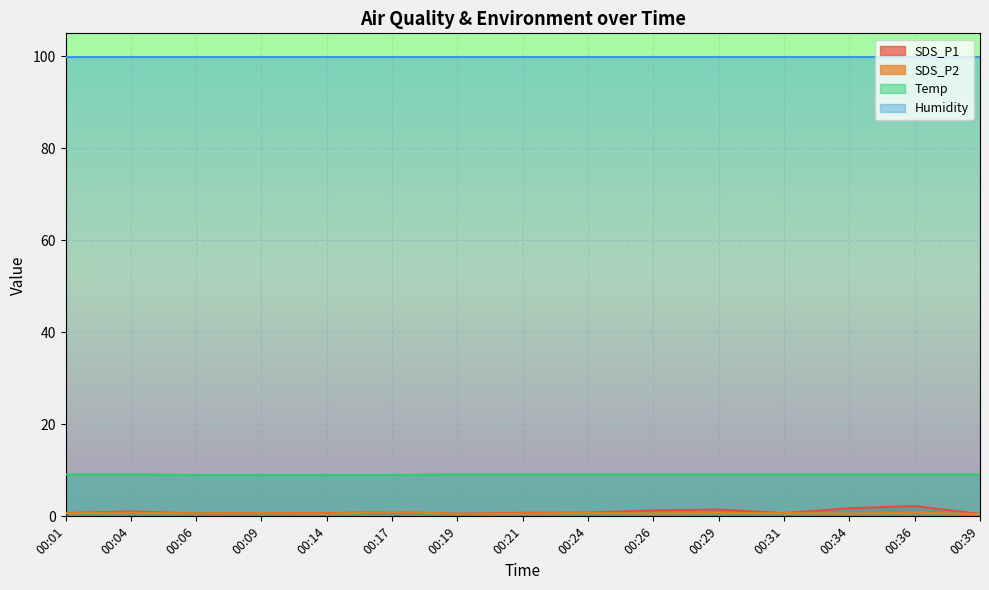

What is the maximum value shown in the chart?

99.9